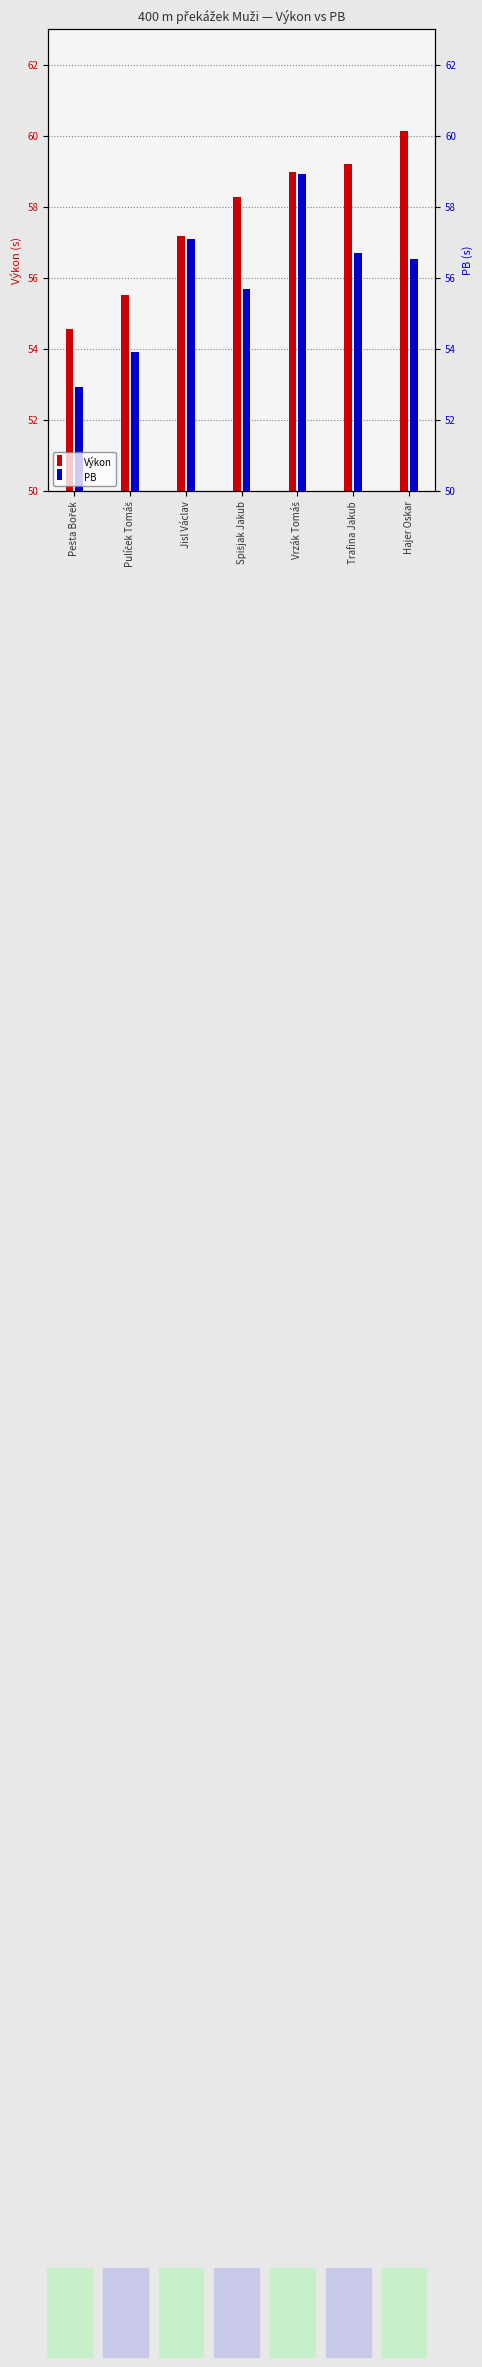

What is the difference between the Výkon values at Pulíček Tomáš and Jisl Václav?

1.7